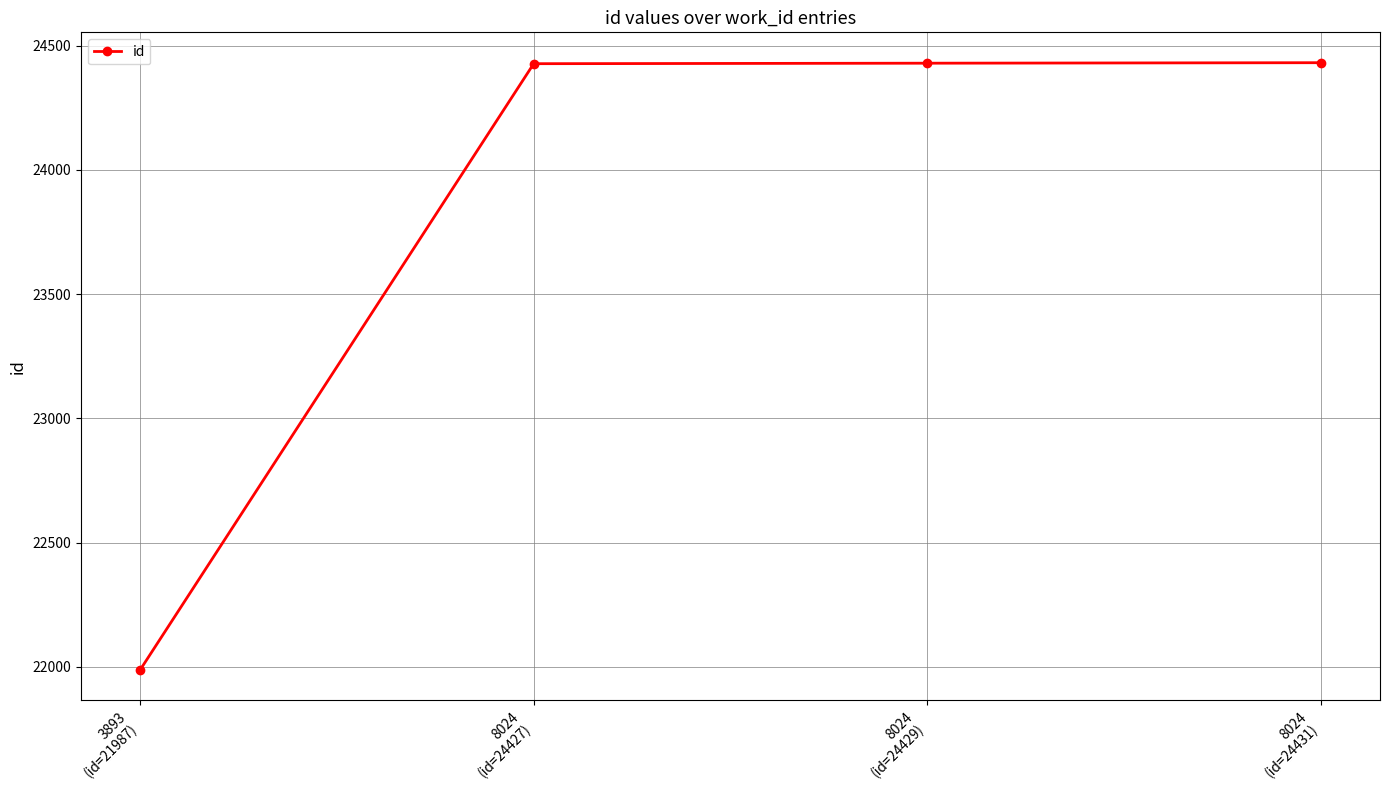

Does the chart display data point markers on the line(s)?

Yes